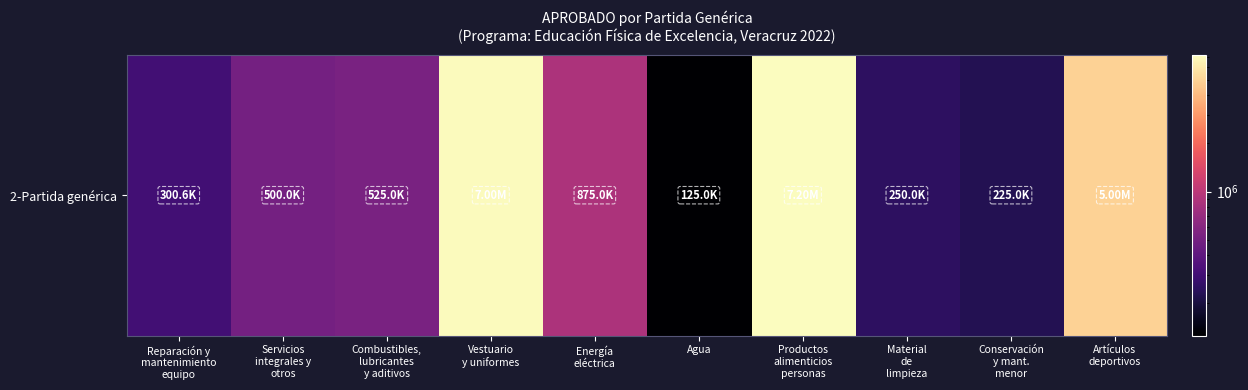

How many series are shown in this chart?

1